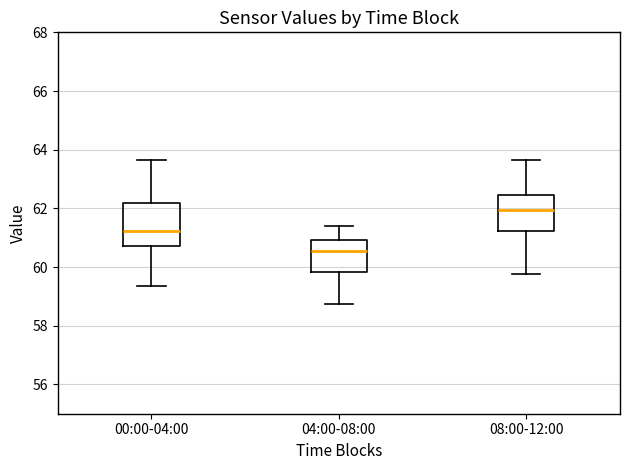

Comparing the boxes themselves (not the whiskers), which one is the tallest?

00:00-04:00